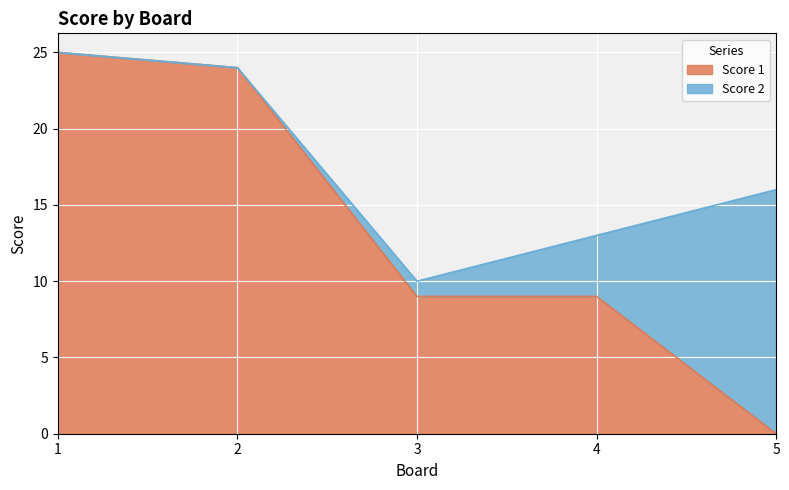

What is the approximate value at 2, to the nearest 5?

25